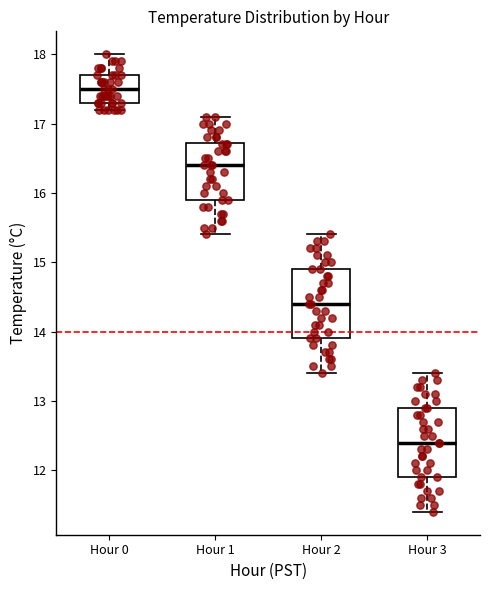

Which box's median line is the lowest?

Hour 3